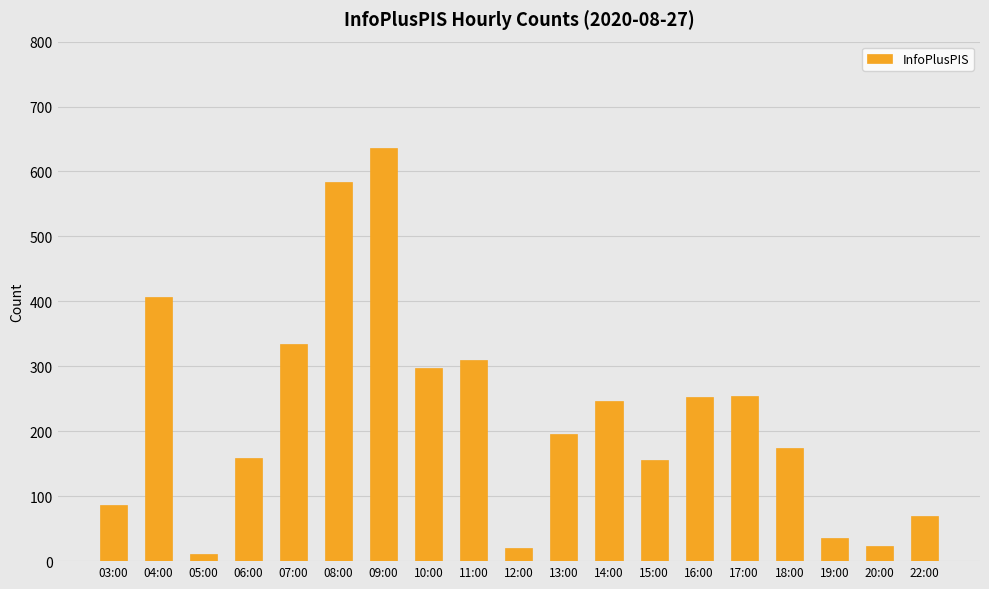

True or false: the data shows 156 at 15:00.

True